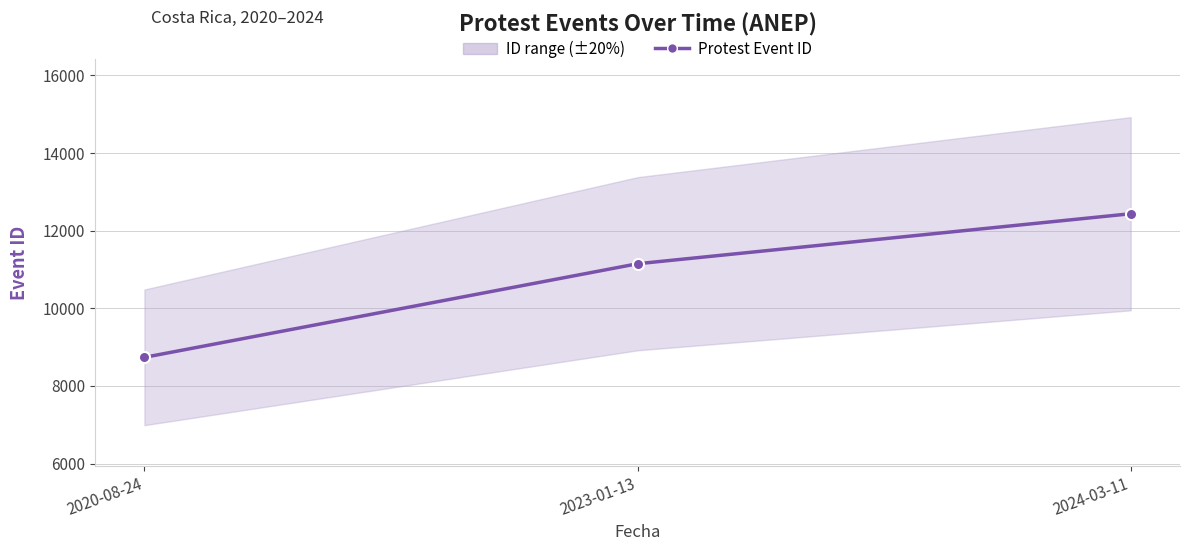

What is the average value?

10775